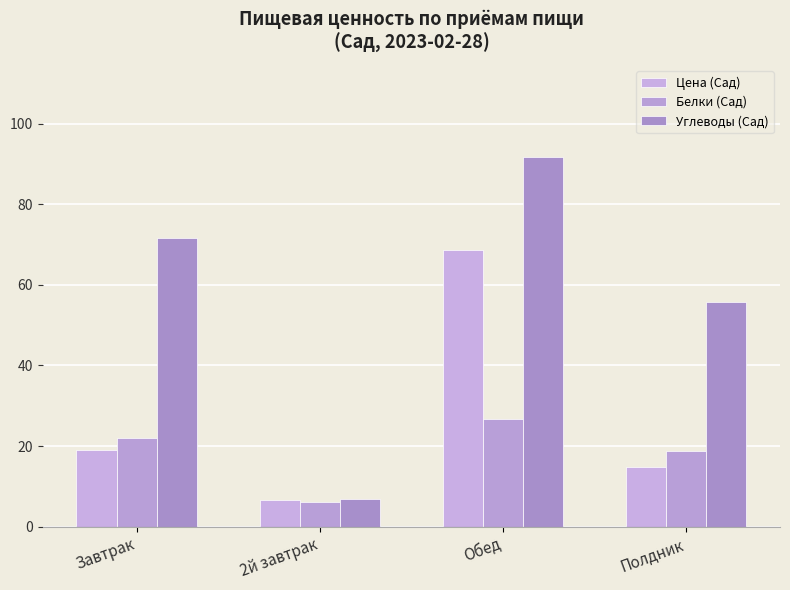

Which series has the largest total across all categories?

Углеводы (Сад)